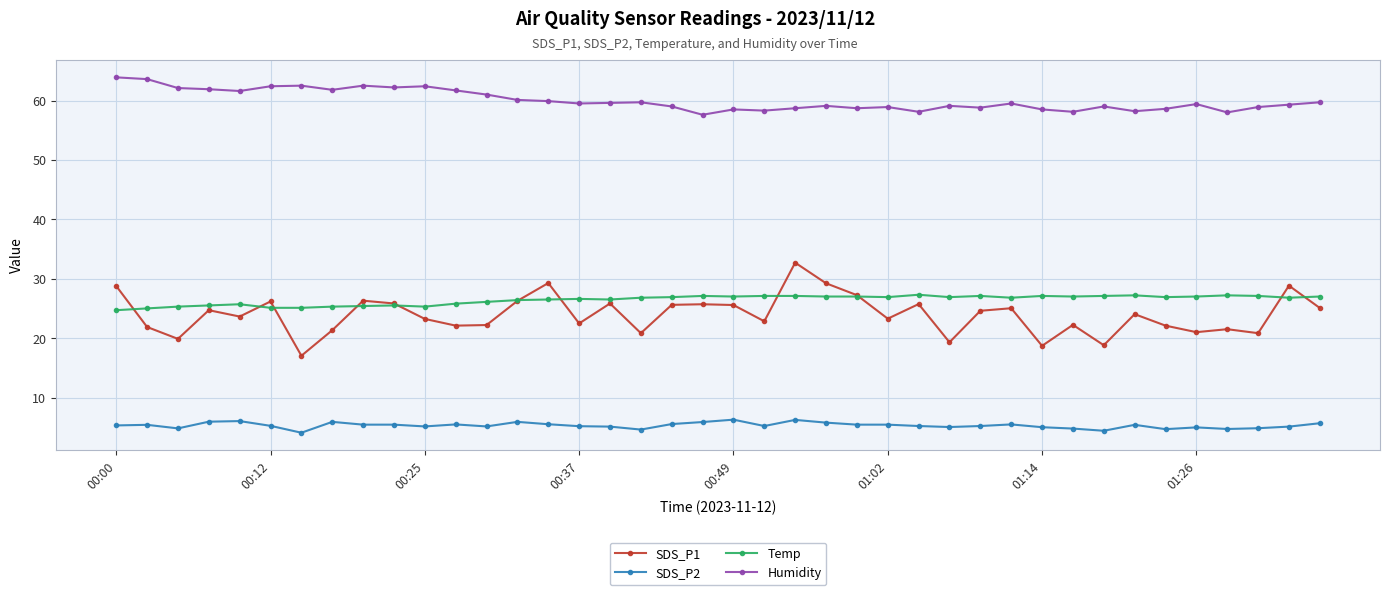

What is the value of the Humidity point at the 8th from the left?

61.8